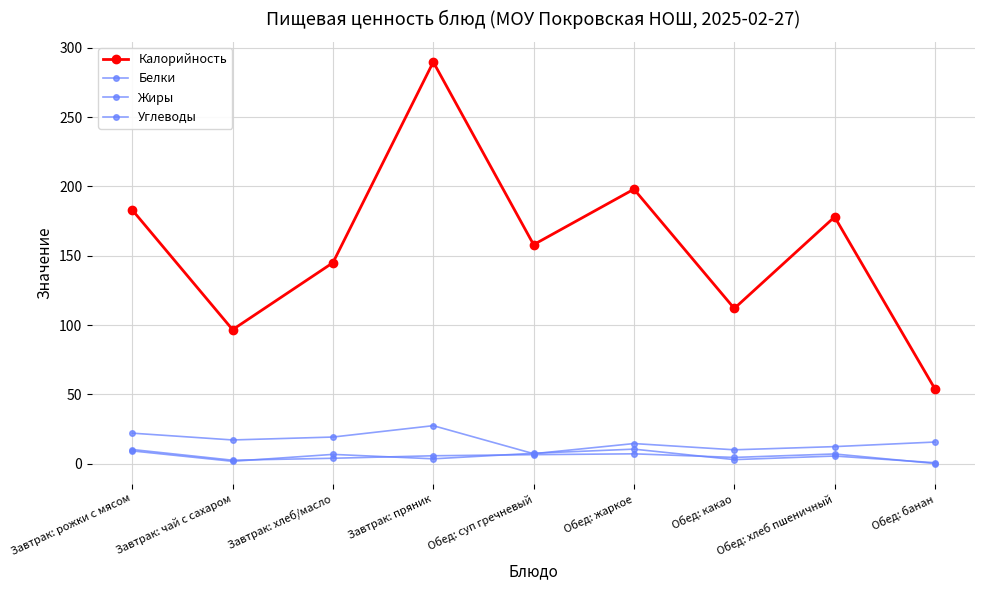

Where is the first local maximum for Углеводы?

Завтрак: пряник